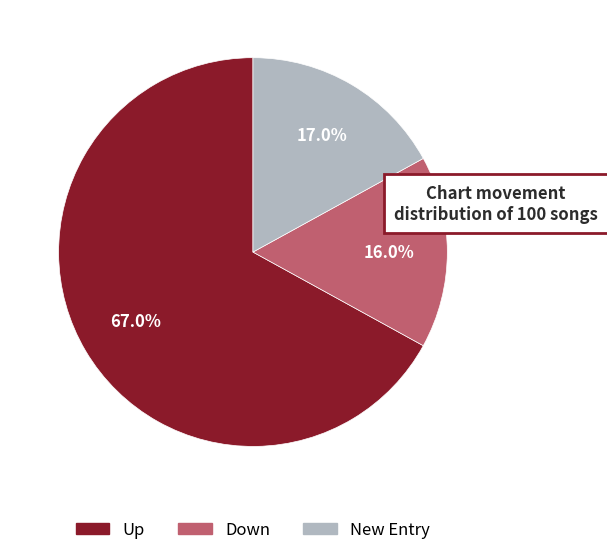

Combined, what portion of the pie is New Entry and Up?

84.0%